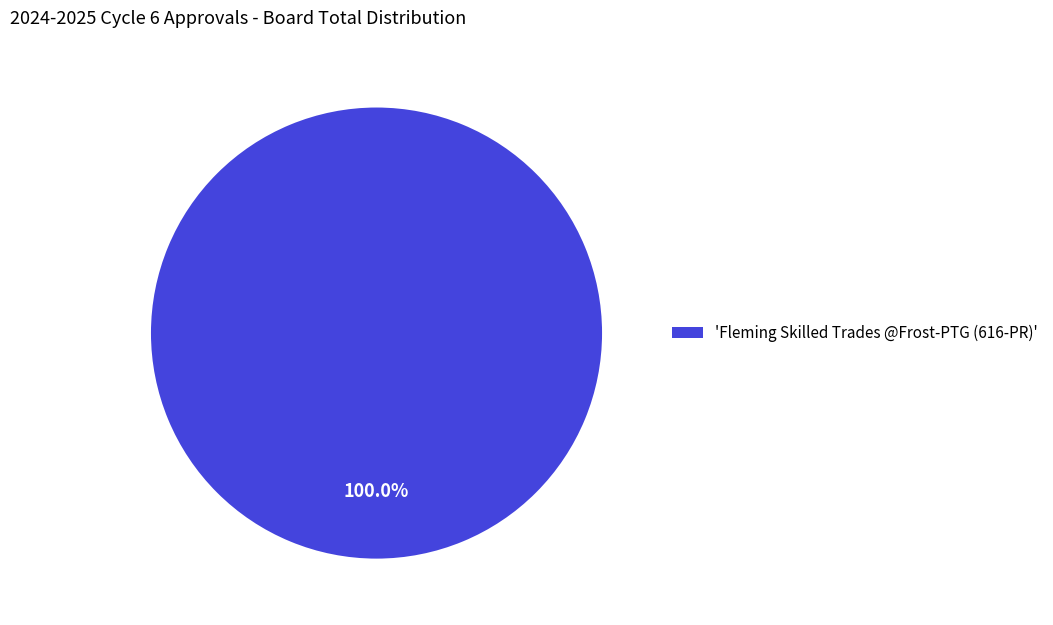

Rank the categories by value from lowest to highest.

'Fleming Skilled Trades @Frost-PTG (616-PR)'